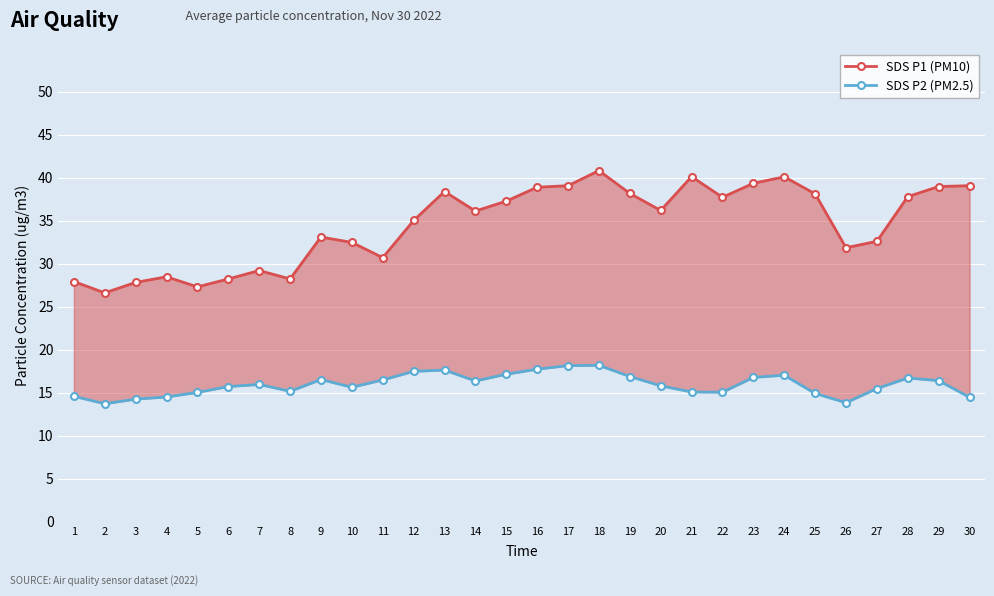

At which category does SDS P1 (PM10) reach its first local valley?

2